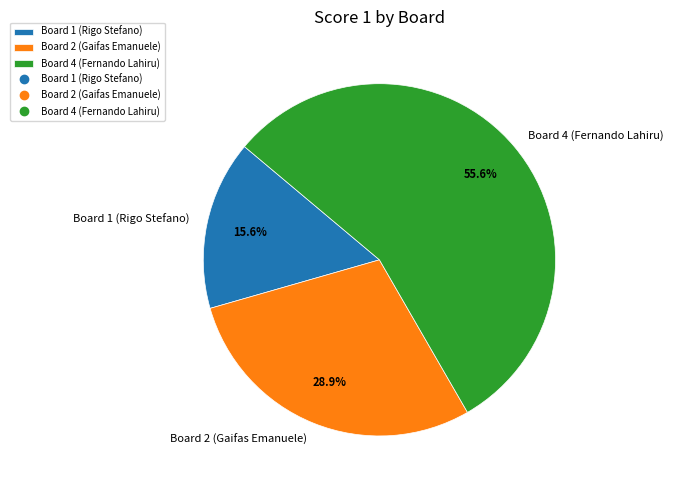

What is the ratio of the value at Board 1 (Rigo Stefano) to the value at Board 4 (Fernando Lahiru)?

0.3